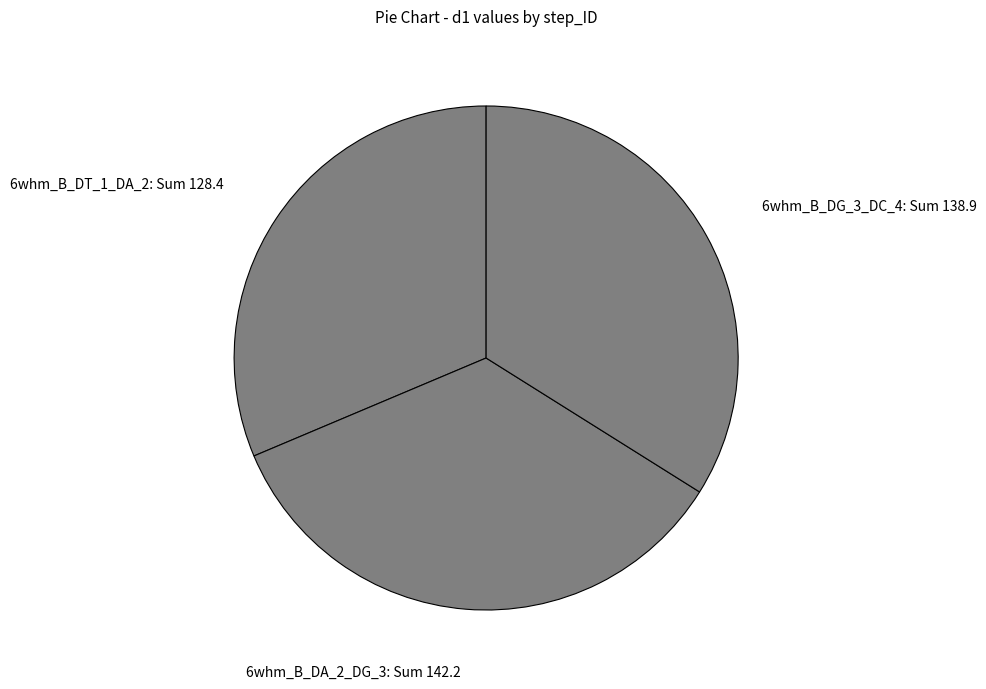

What is the ratio of the value at 6whm_B_DG_3_DC_4 to the value at 6whm_B_DT_1_DA_2?

1.1